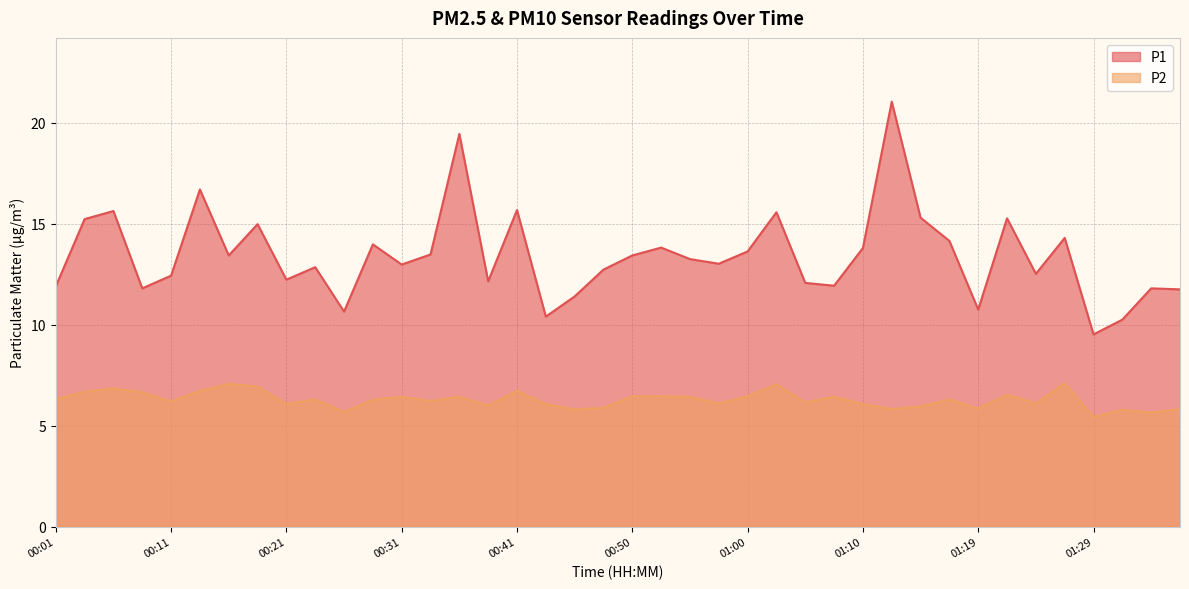

At which label does P1 reach its peak?

01:12